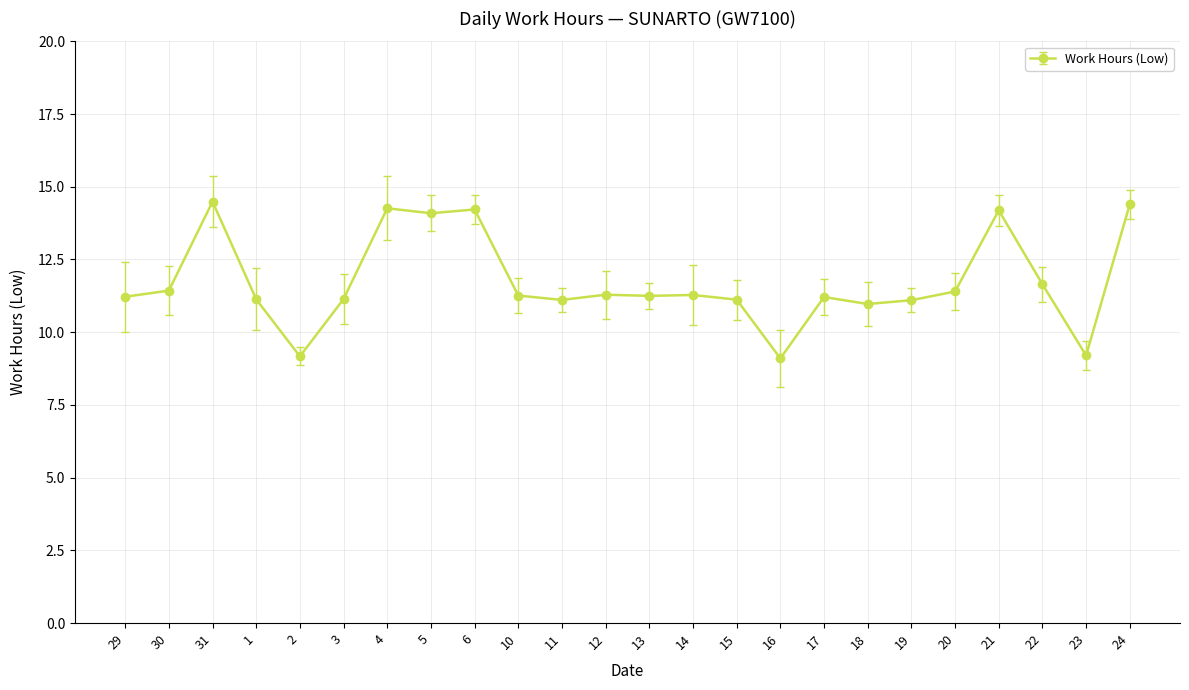

Where is the first local maximum?

31